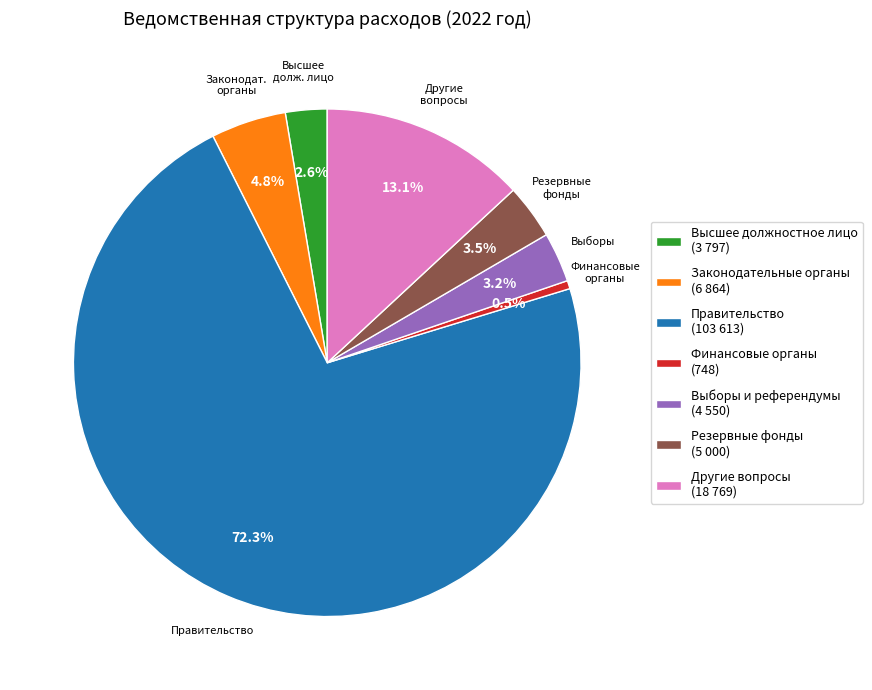

How many segments does this pie chart have?

7